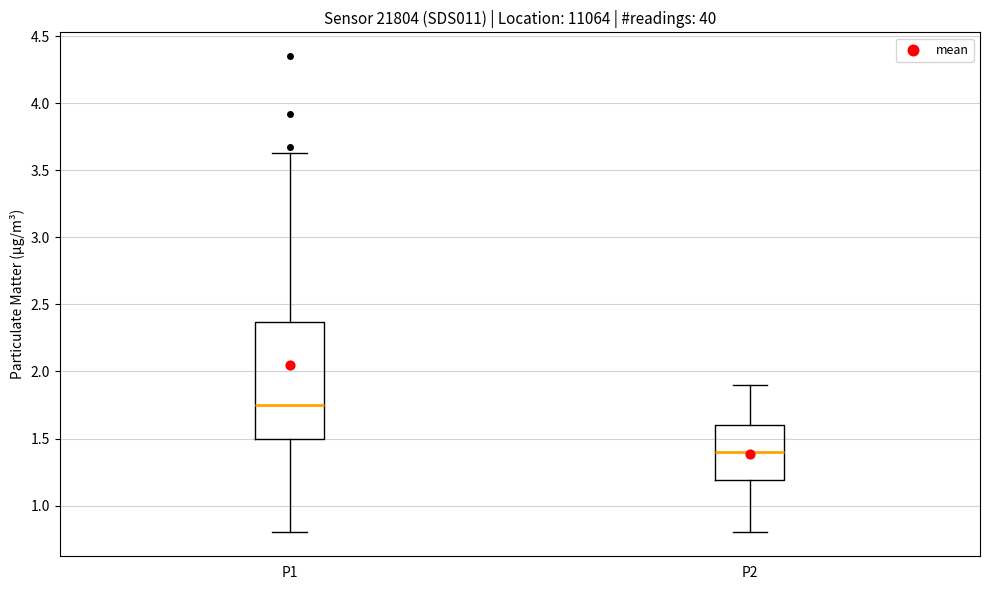

Reading left to right, transcribe this box plot: for each box, give where its median line is, the range the box spans, and where its two whiskers end, as read against the y-axis. The values are not printed on the chart, so give them approximately, as read against the axis.

P1: median 1.75, box 1.50 to 2.35, whiskers 0.80 to 3.65
P2: median 1.40, box 1.20 to 1.60, whiskers 0.80 to 1.90